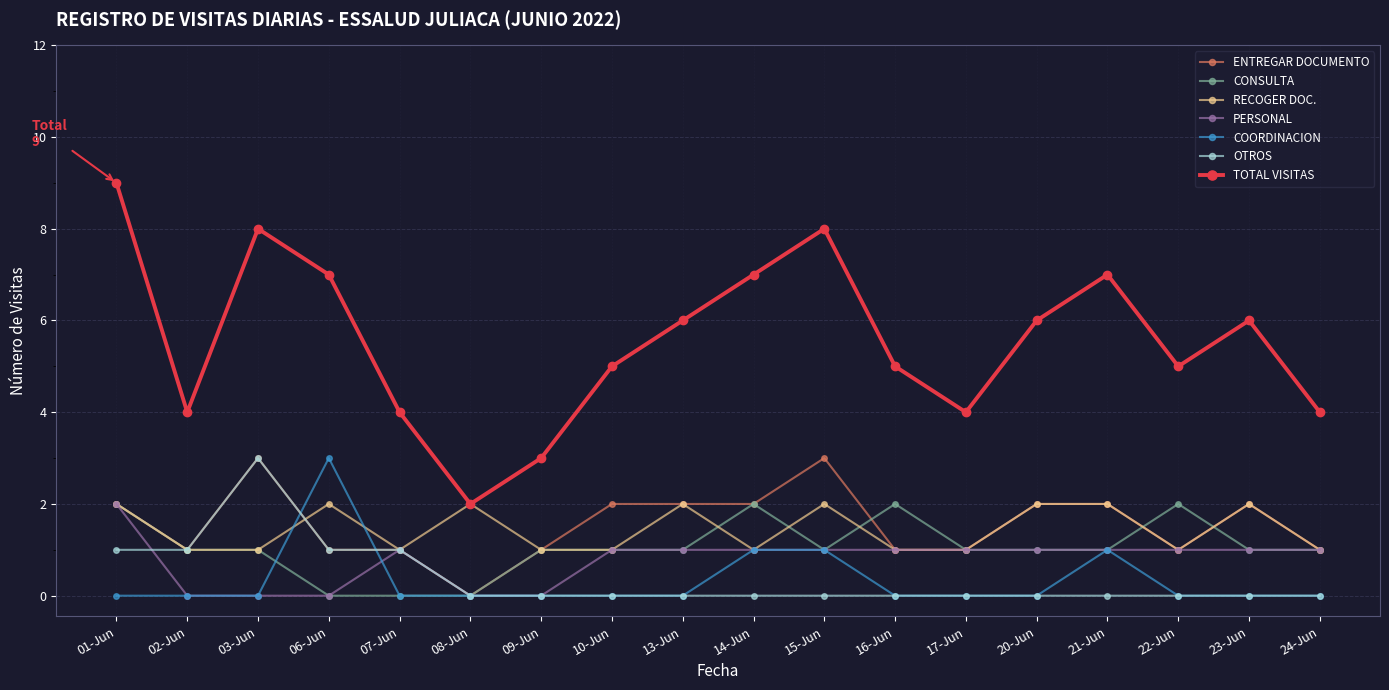

What is the spread (max minus min) of values at 10-Jun?

5